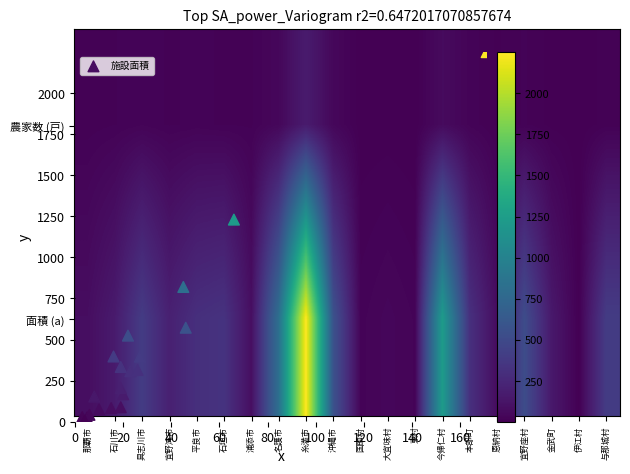

Is it true that 施設面積 equals 954 at 糸満市?

False